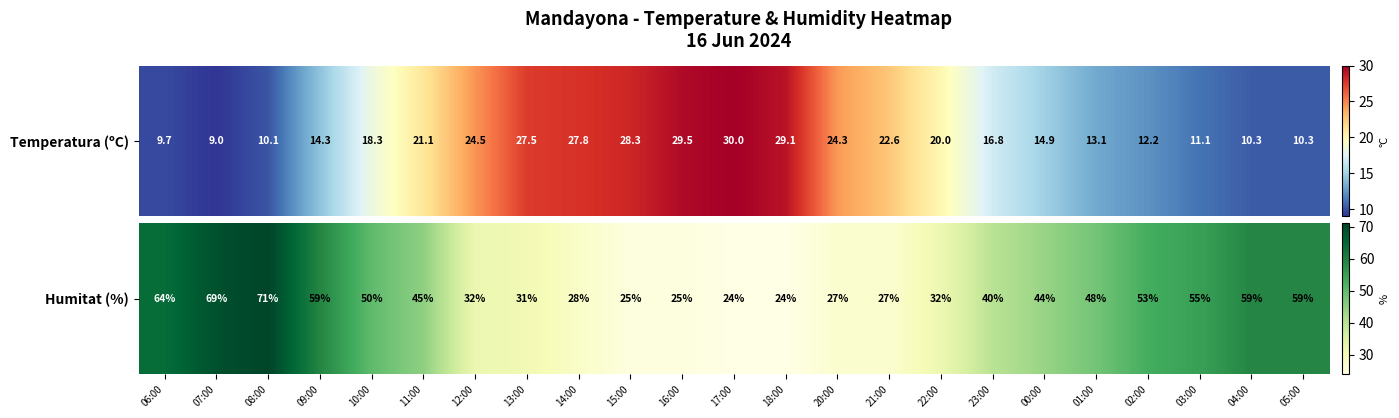

What is the sum of the values at 15:00 and 08:00?

96